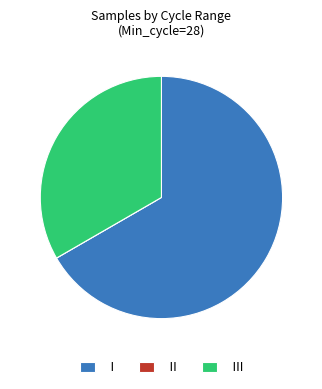

What is the largest slice in the pie chart?

I